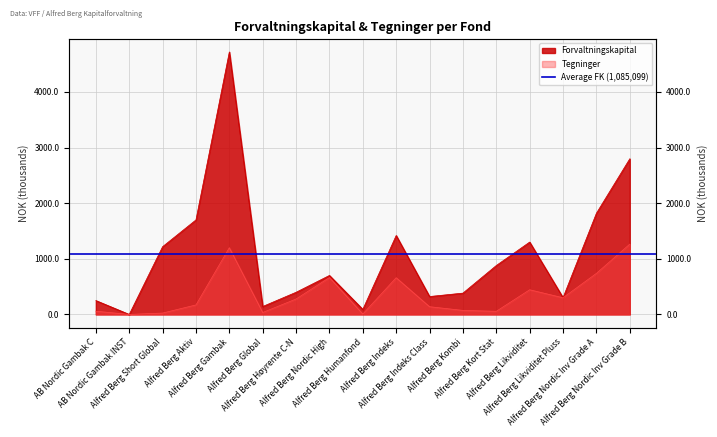

What is the sum of all Tegninger values?

6113360